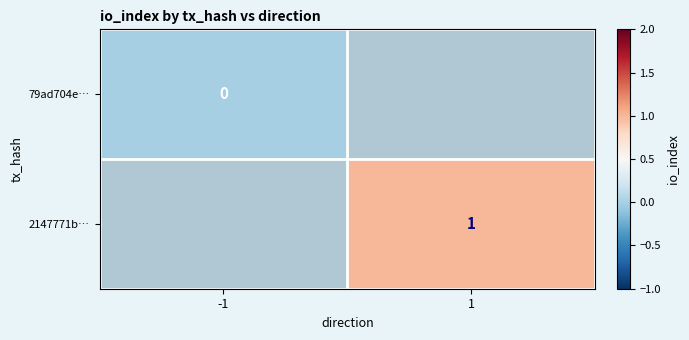

The value of 2147771b… at 1 is 1. True or false?

True